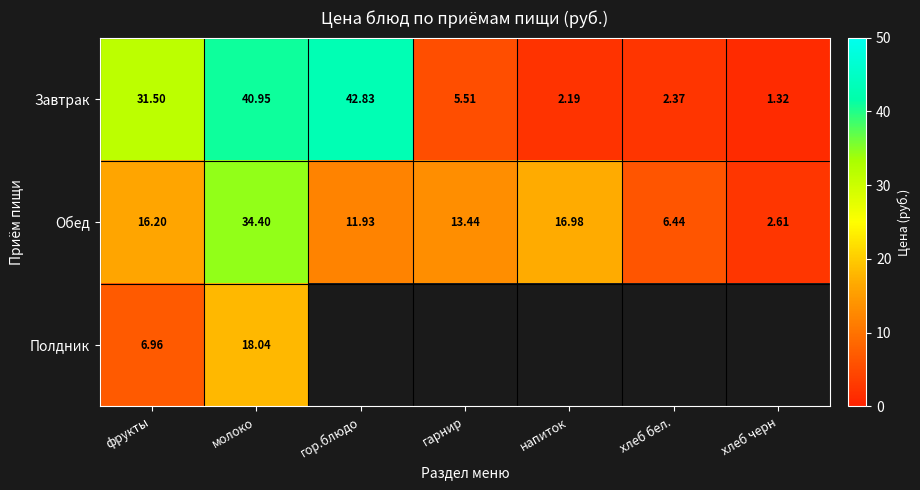

What is the average value of the Обед series?

14.6